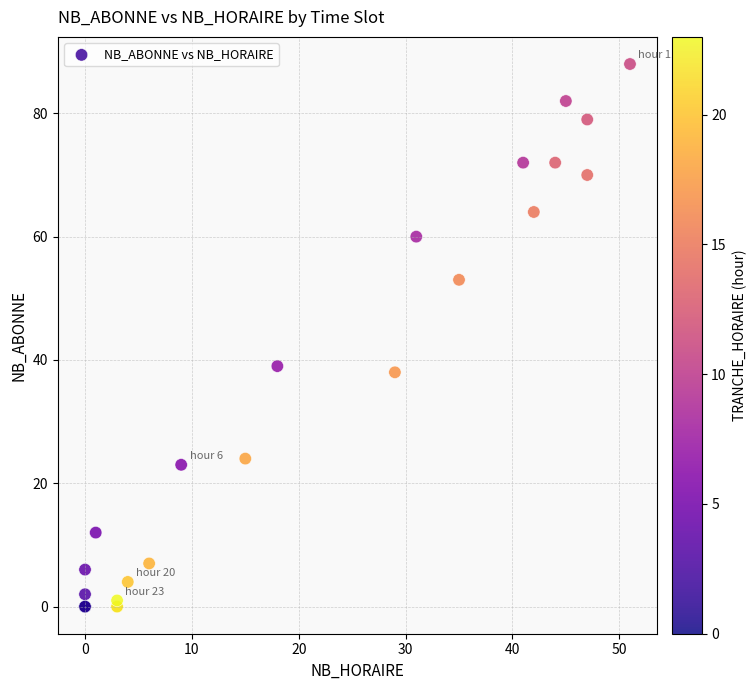

What Y value in the scatter plot is closest to 44?

39